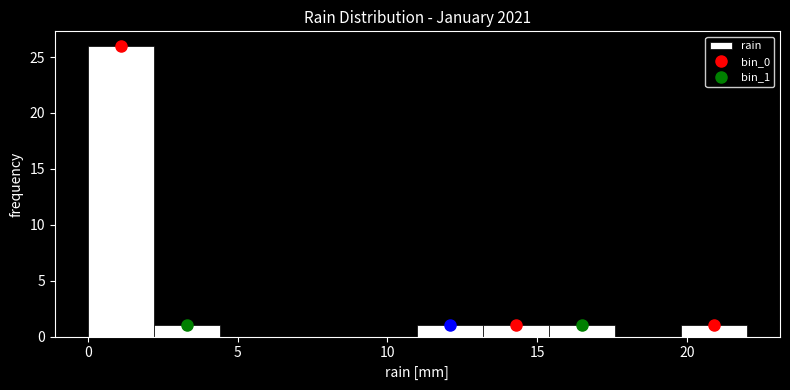

Reading left to right, transcribe this chart: for each bar, give the range it covers on the x-axis and its height. Neither the bar edges nor the heights are printed on the chart, so give them approximately, as read against the axes.

0.0 to 2.2: 26
2.2 to 4.4: 1
4.4 to 6.6: 0
6.6 to 8.8: 0
8.8 to 11.0: 0
11.0 to 13.2: 1
13.2 to 15.4: 1
15.4 to 17.6: 1
17.6 to 19.8: 0
19.8 to 22.0: 1